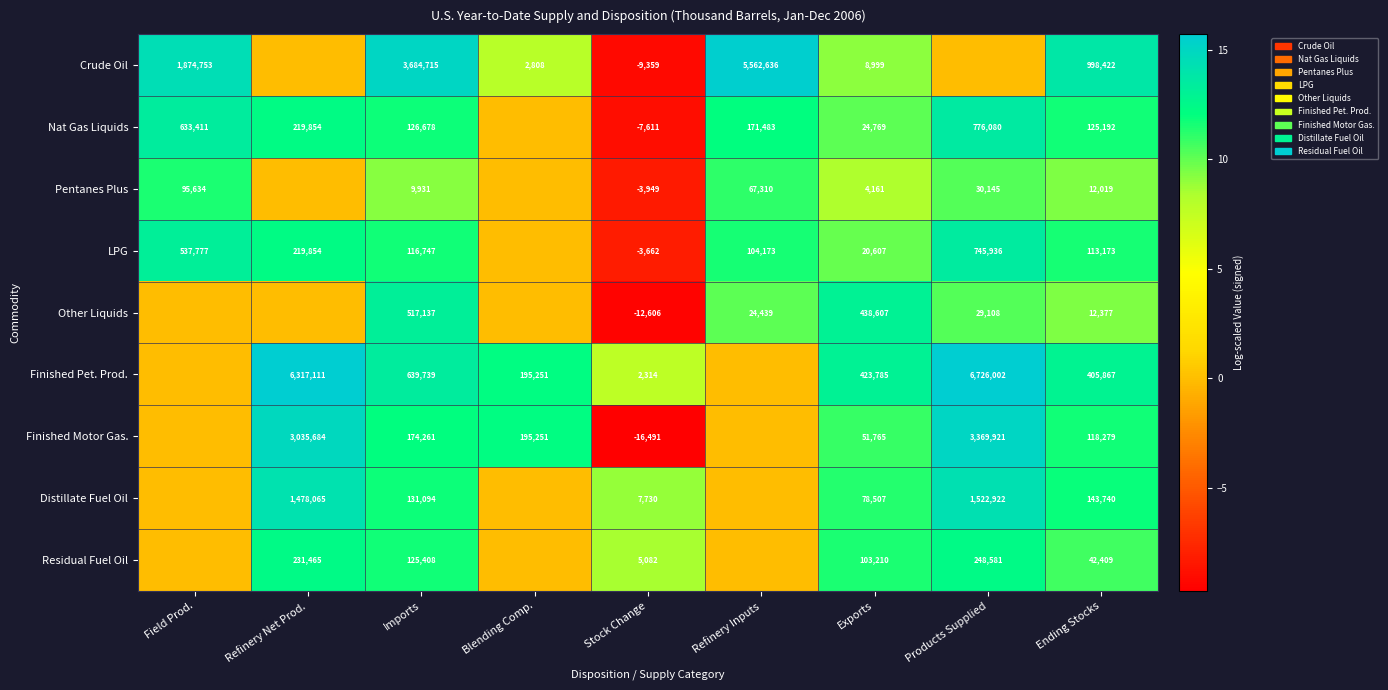

Between Refinery Inputs and Refinery Net Prod., which is larger?

Refinery Inputs